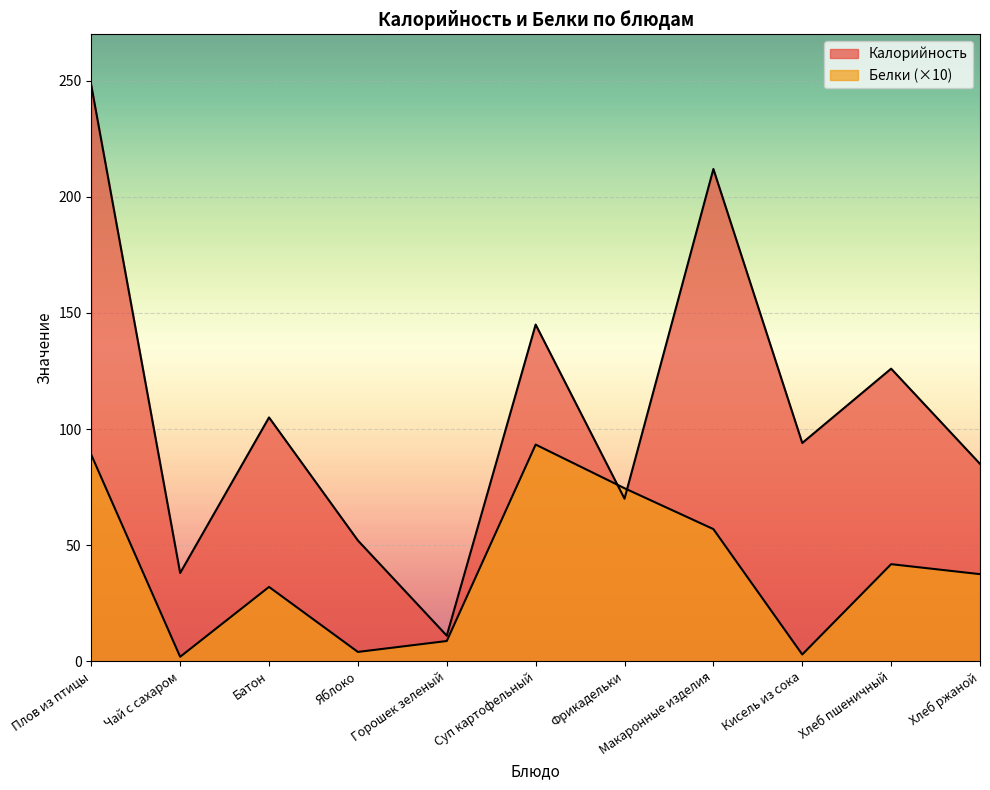

How many intersections are there between Калорийность and Белки?

2